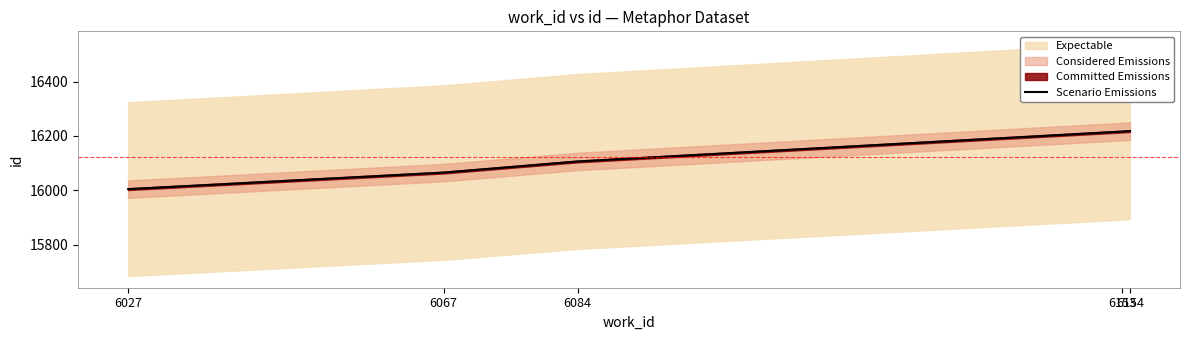

What is the value of the 4th point from the left?

16216